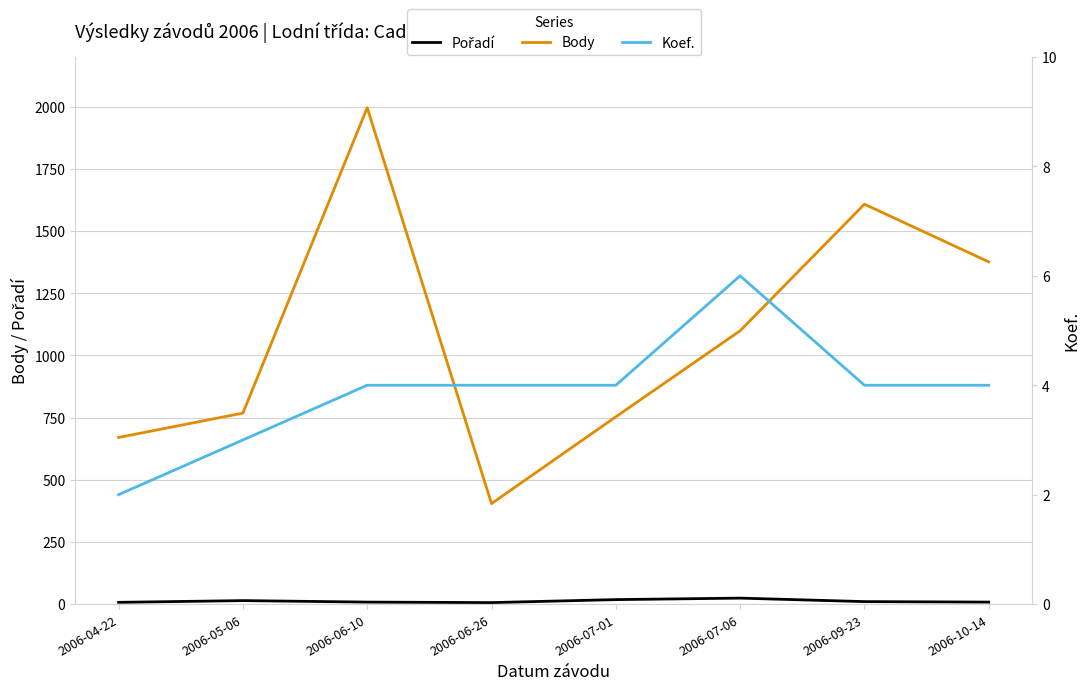

Which category has the highest value in the Body series?

2006-06-10